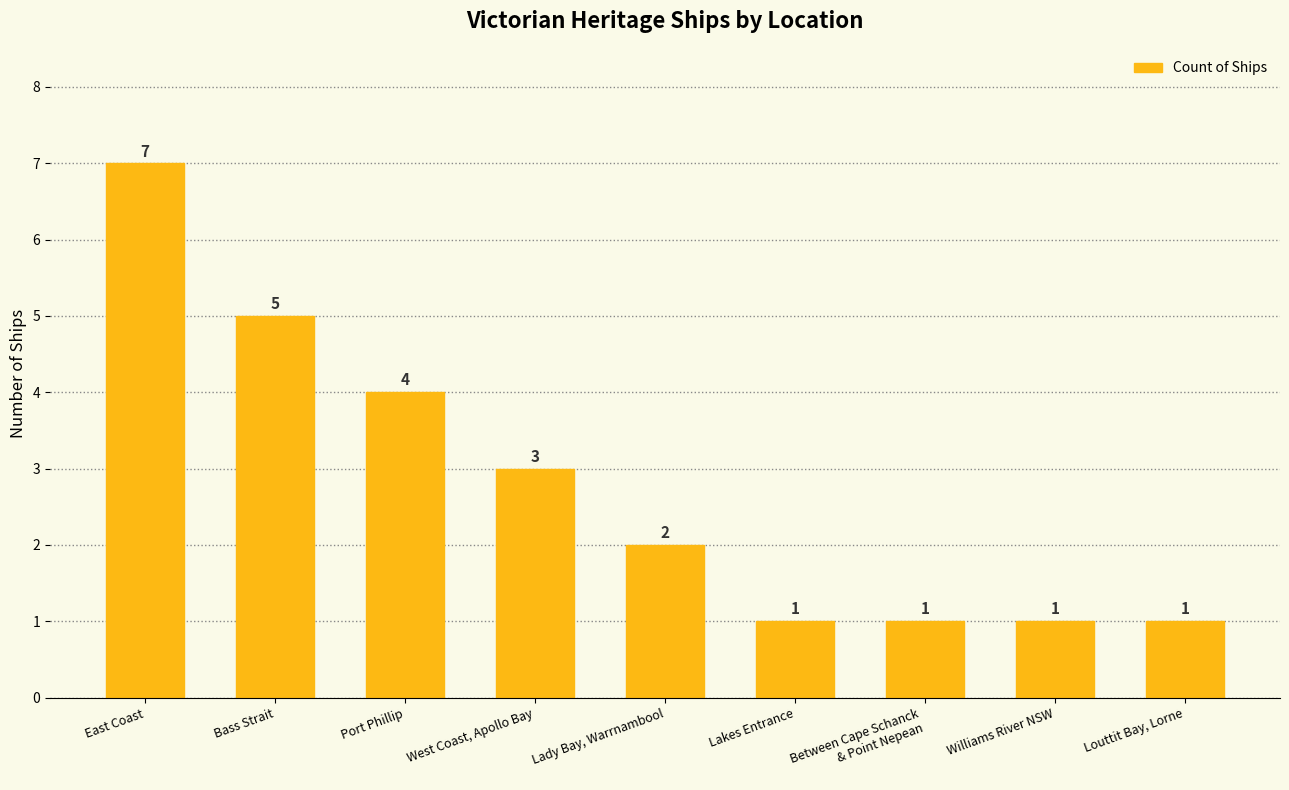

What is the sum of the values at West Coast, Apollo Bay and Lady Bay, Warrnambool?

5